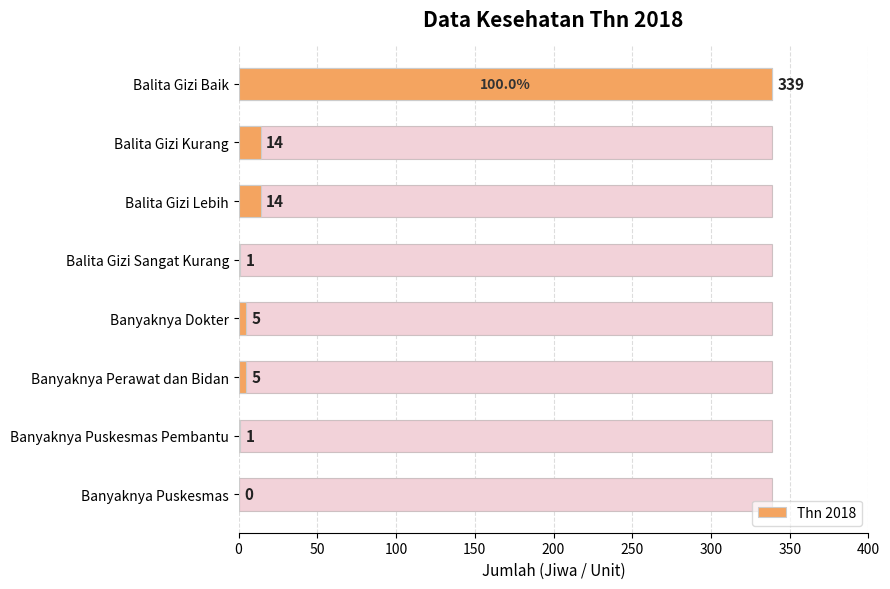

What is the difference between the second highest and second lowest values?

13